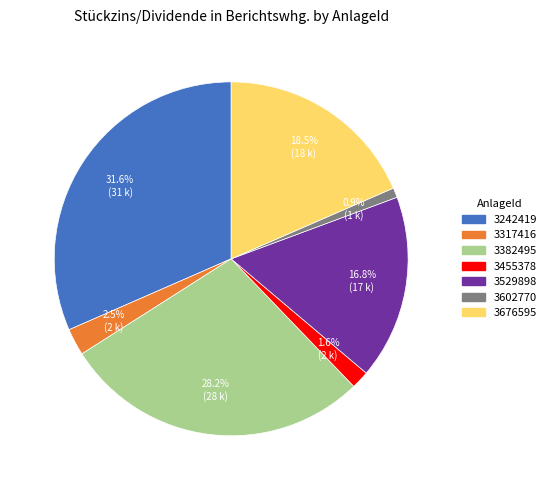

Is there any slice that represents more than half of the pie?

No